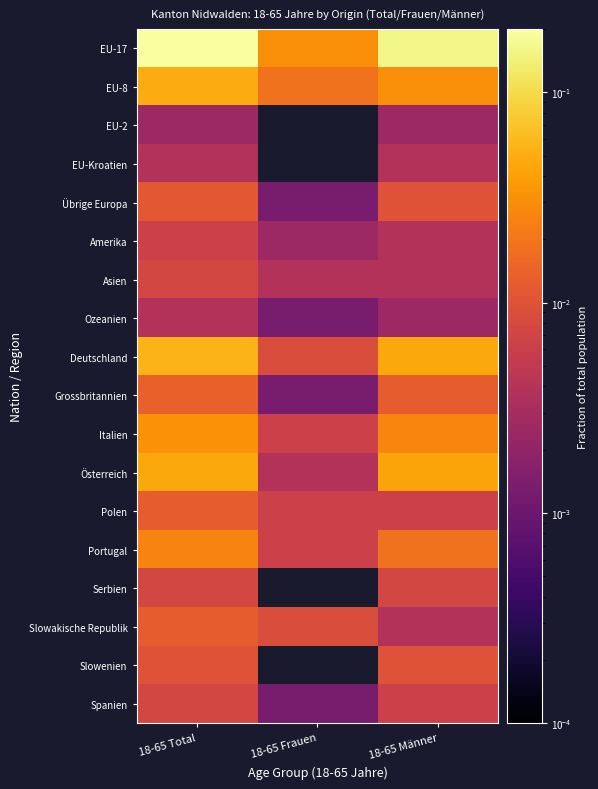

The value of EU-8 at 18-65 Männer is 0.0. True or false?

False